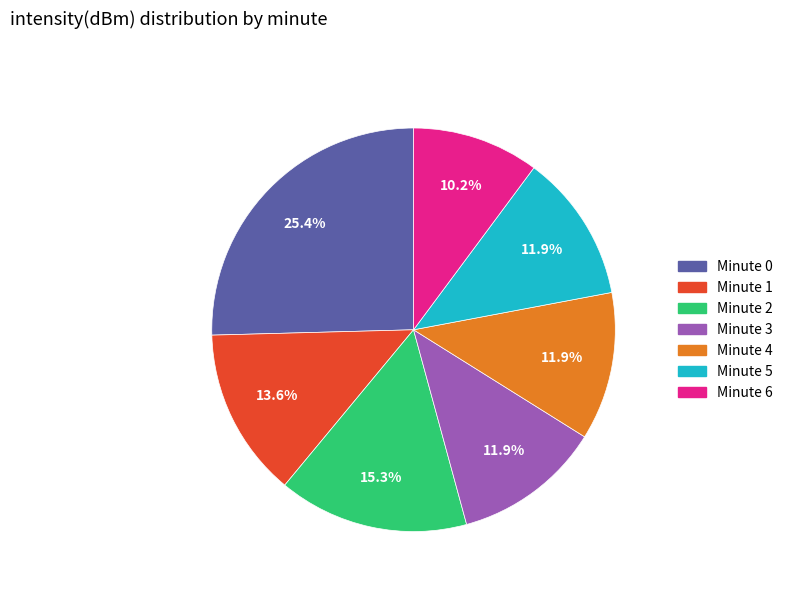

Is there any slice that represents more than half of the pie?

No